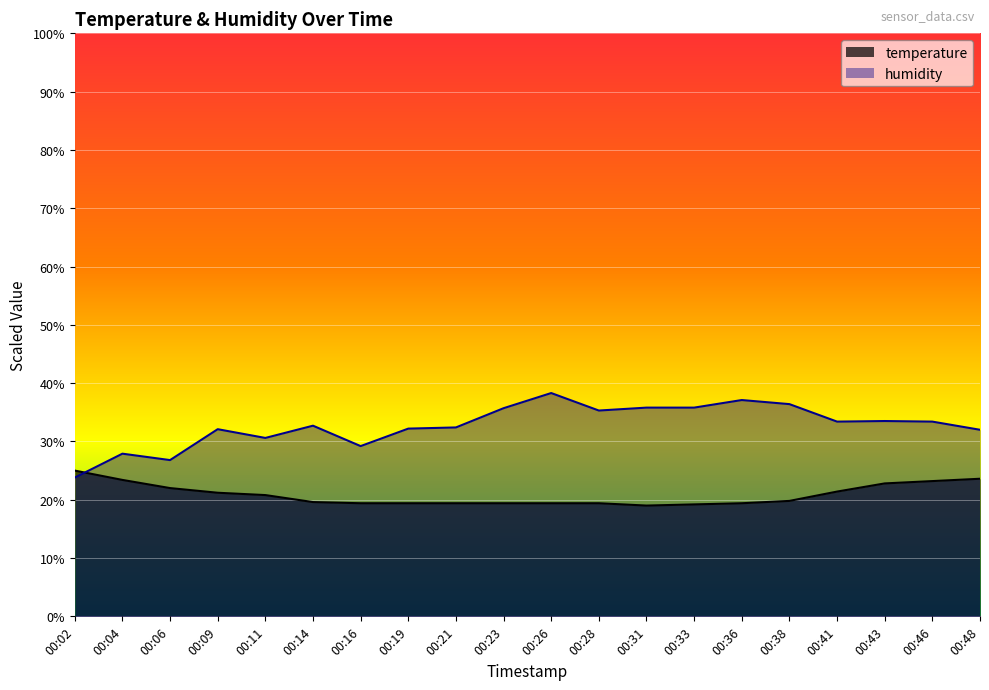

At which category is the sum across all series the highest?

00:26